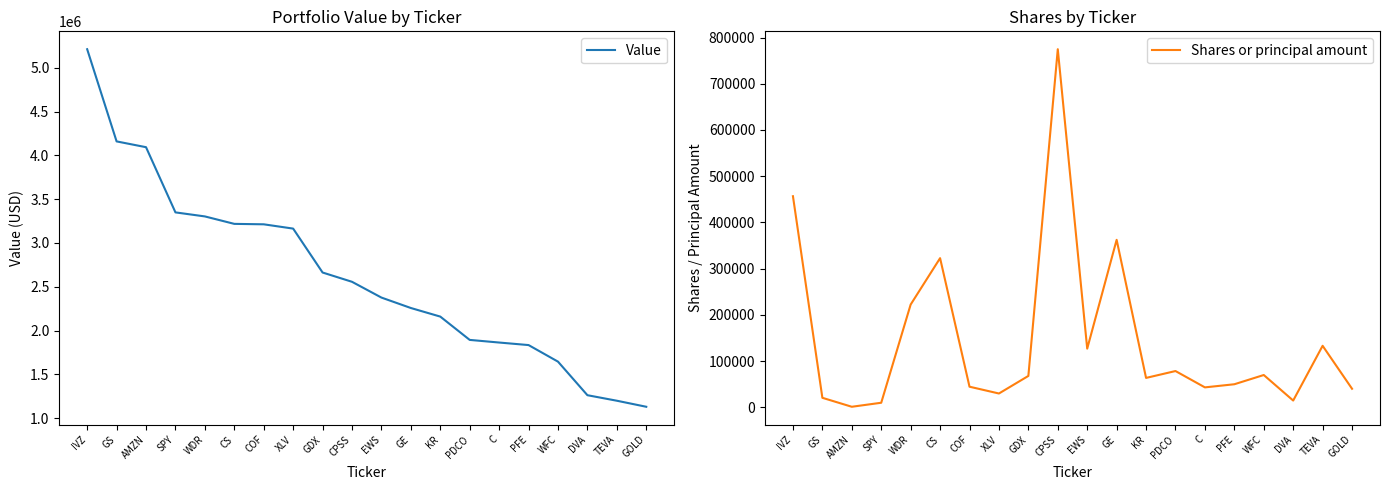

Reading right to left, transcribe all the data shown in this chart.

Value: 1131000	1200000	1263000	1646000	1835000	1864000	1894000	2160000	2258000	2377000	2557000	2663000	3164000	3213000	3218000	3303000	3349000	4093000	4159000	5211000
Shares or principal amount: 40251	133186	14742	70000	50000	43247	78583	63711	362406	127000	774704	68000	30000	44710	322750	222410	10000	1300	20693	456727